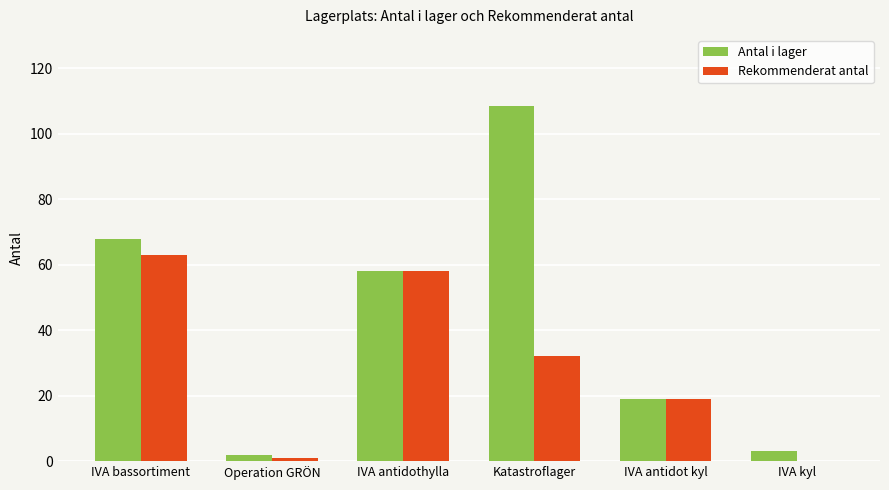

Between IVA bassortiment and IVA antidothylla, which series saw the biggest shift?

Antal i lager